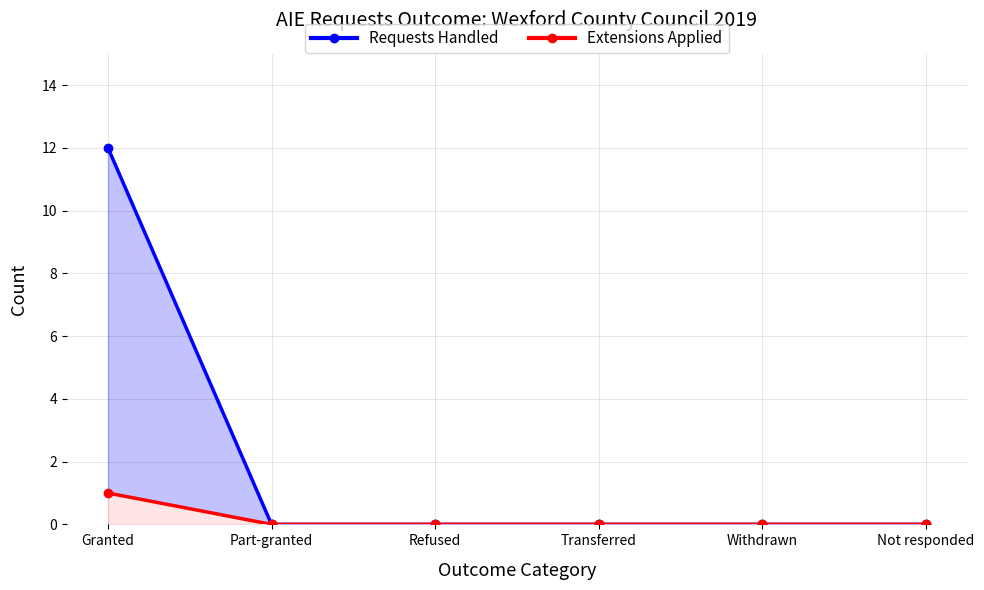

How many lines are shown in the chart?

2